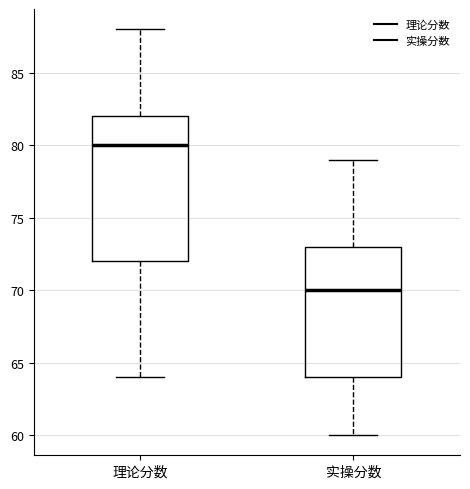

Comparing the boxes themselves (not the whiskers), which one is the tallest?

理论分数